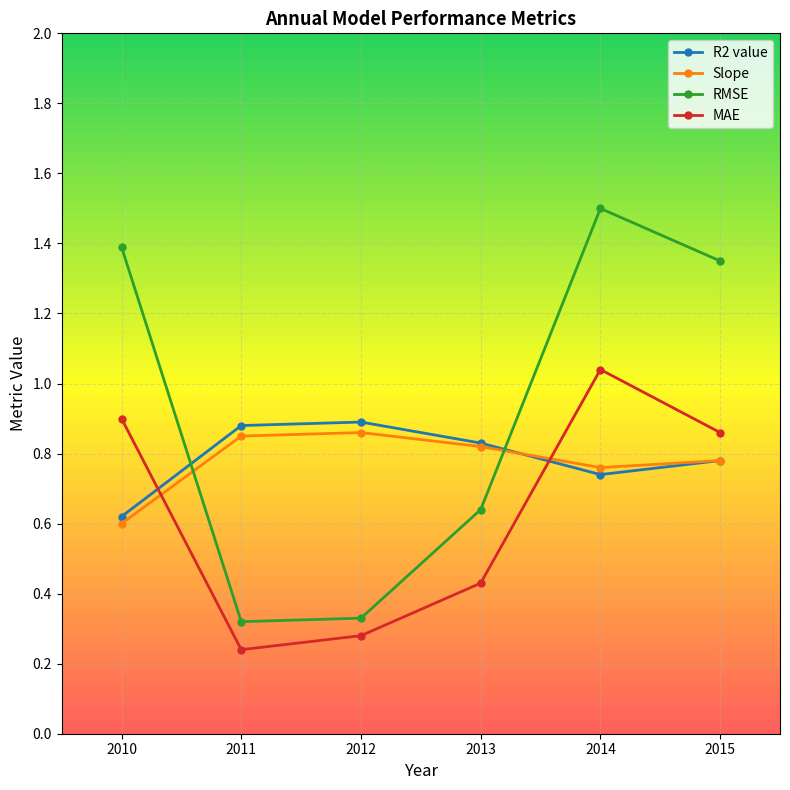

At which category does Slope reach its first local valley?

2014